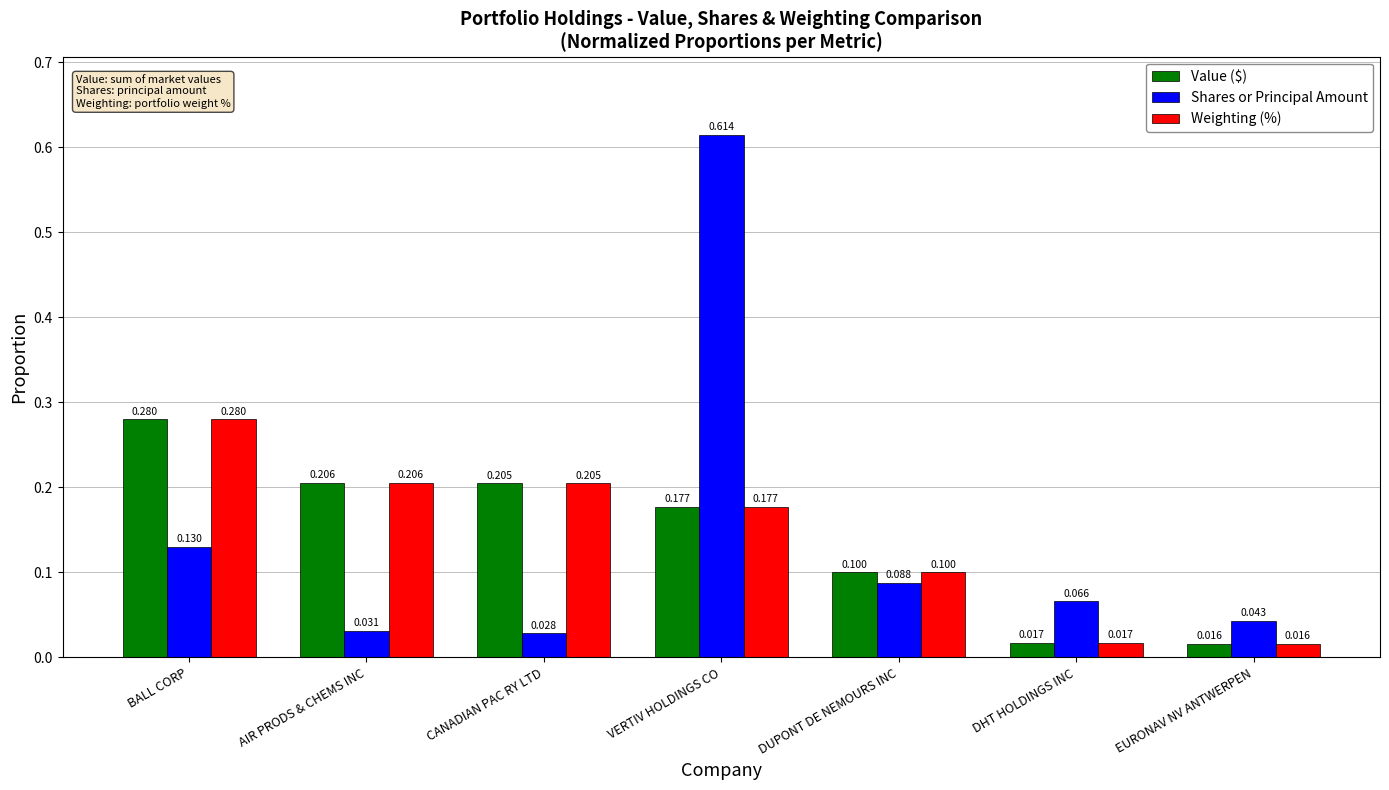

At which category is the sum across all series the highest?

VERTIV HOLDINGS CO